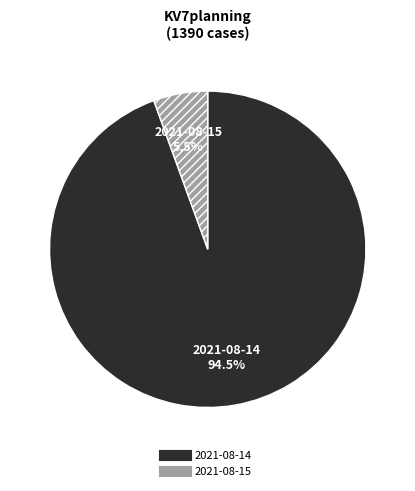

Is it true that 2021-08-15 is 1% of the pie?

False